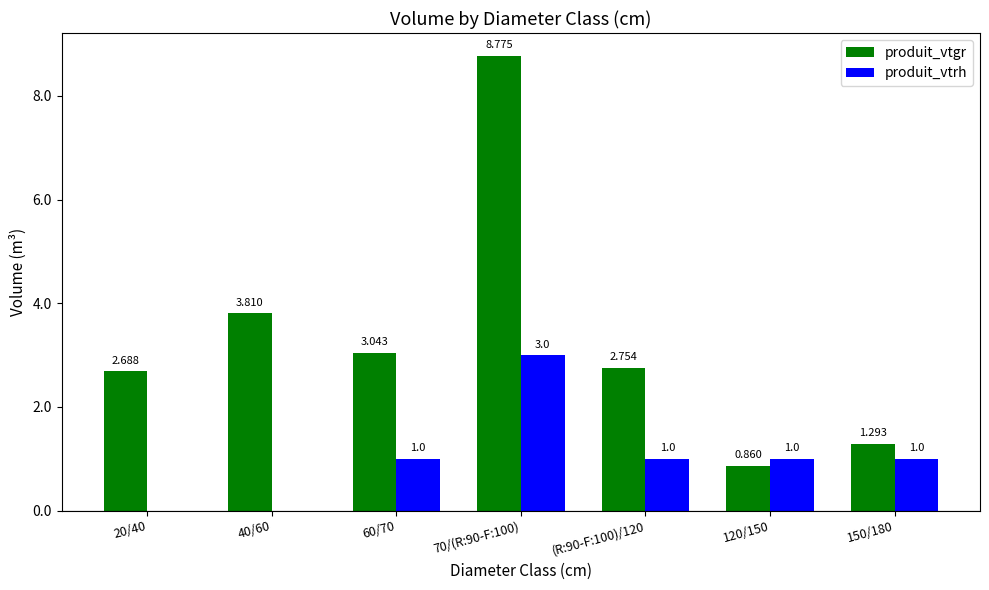

Which series has the widest spread of values?

produit_vtgr